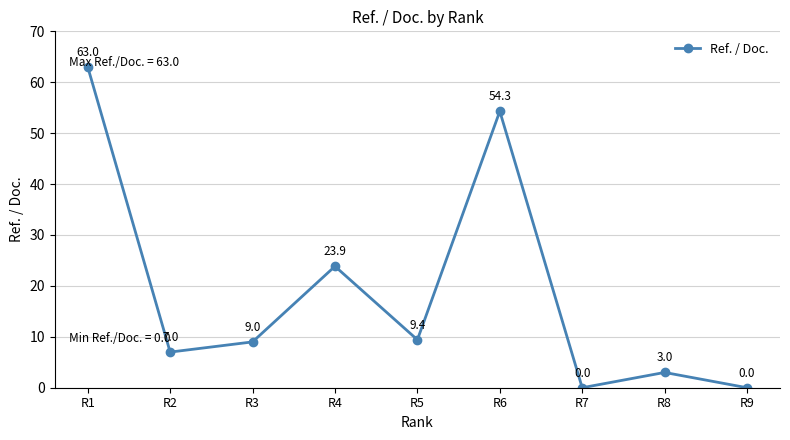

Where is the first local minimum?

R2